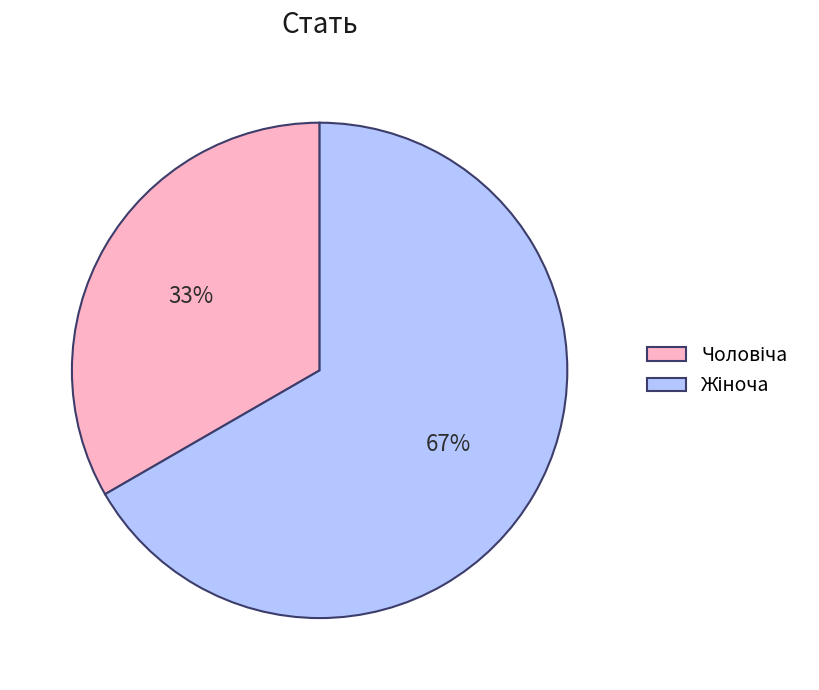

How many slices are in this pie chart?

2